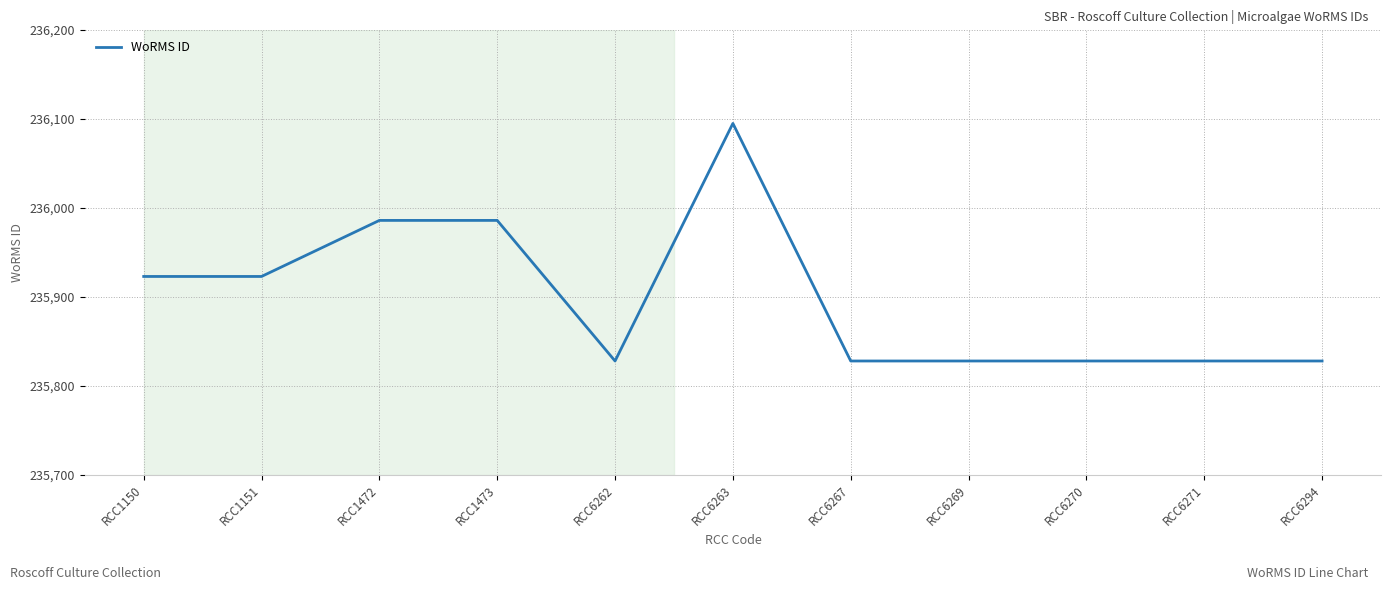

What is the difference between the values at RCC1472 and RCC6263?

109